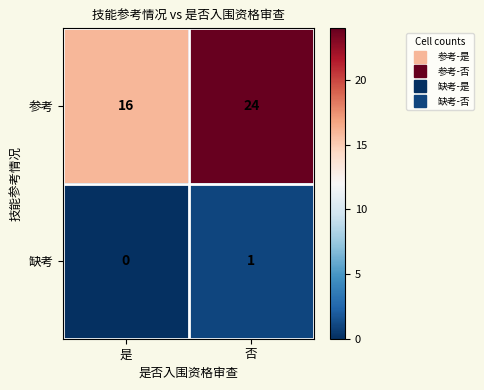

Which series changed the most between 是 and 否?

参考